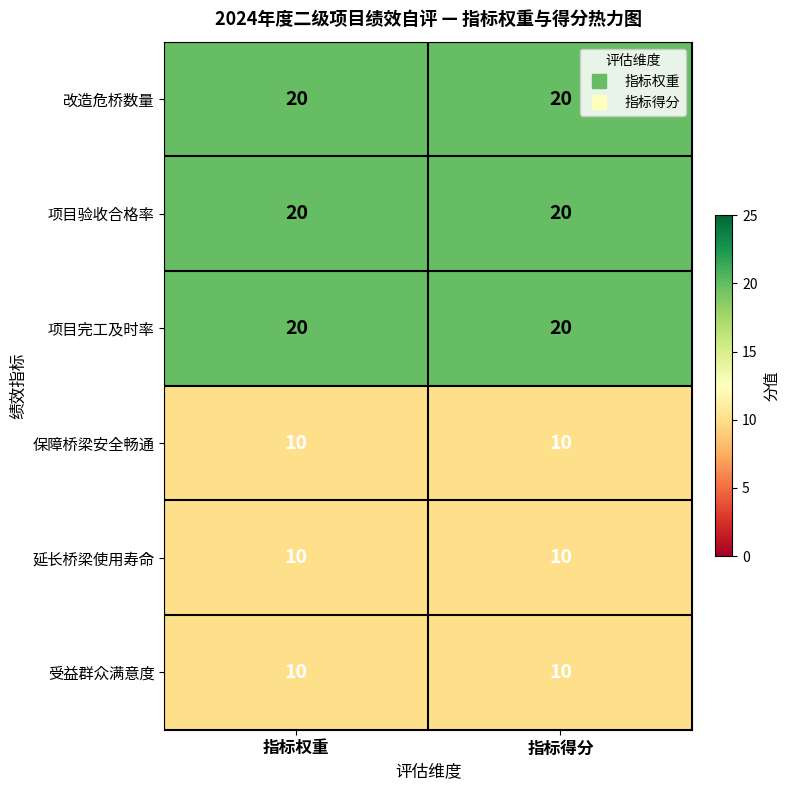

The value of 保障桥梁安全畅通 at 指标得分 is 4. True or false?

False